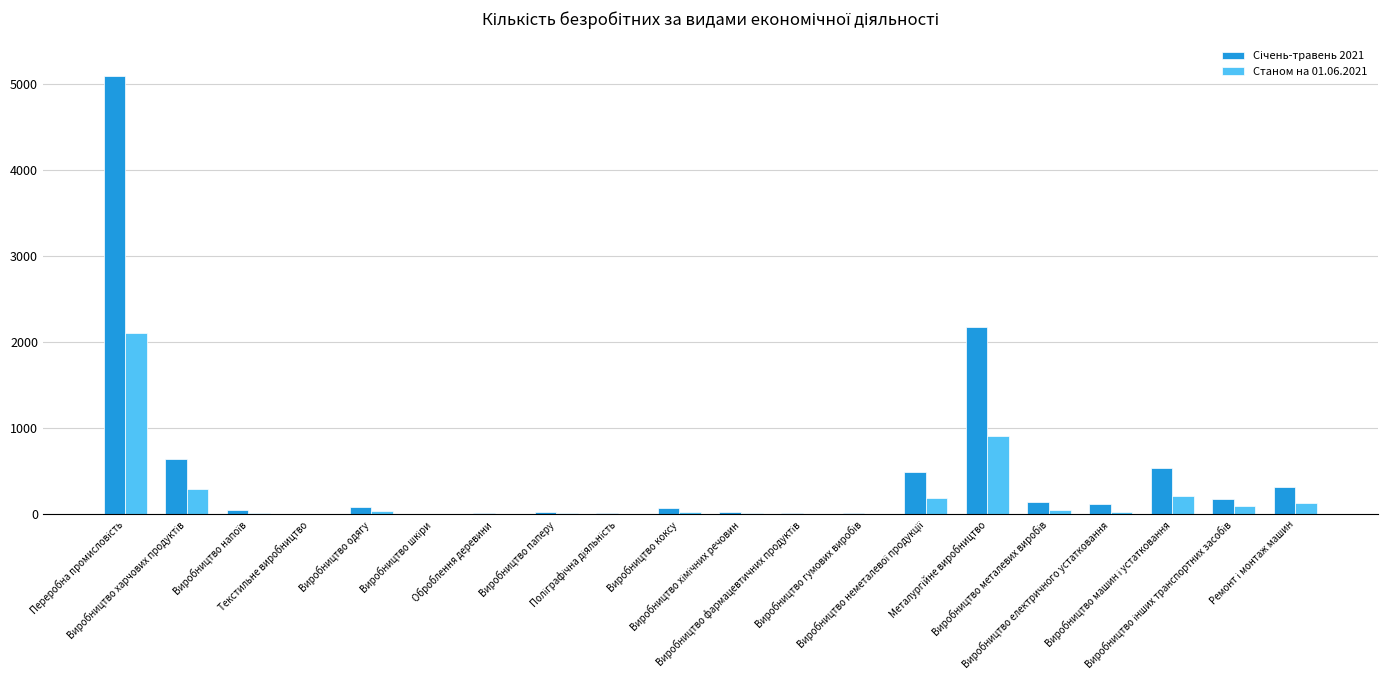

What is the sum of the Станом на 01.06.2021 values at Переробна промисловість and Виробництво хімічних речовин?

2123